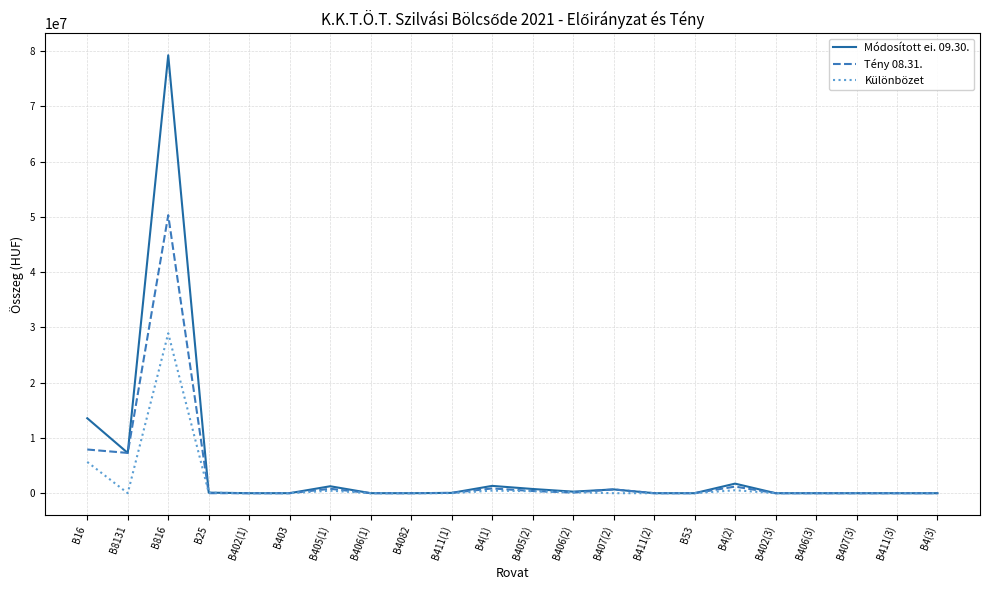

List the series in order of their peak value, lowest first.

Különbözet, Tény 08.31., Módosított ei. 09.30.